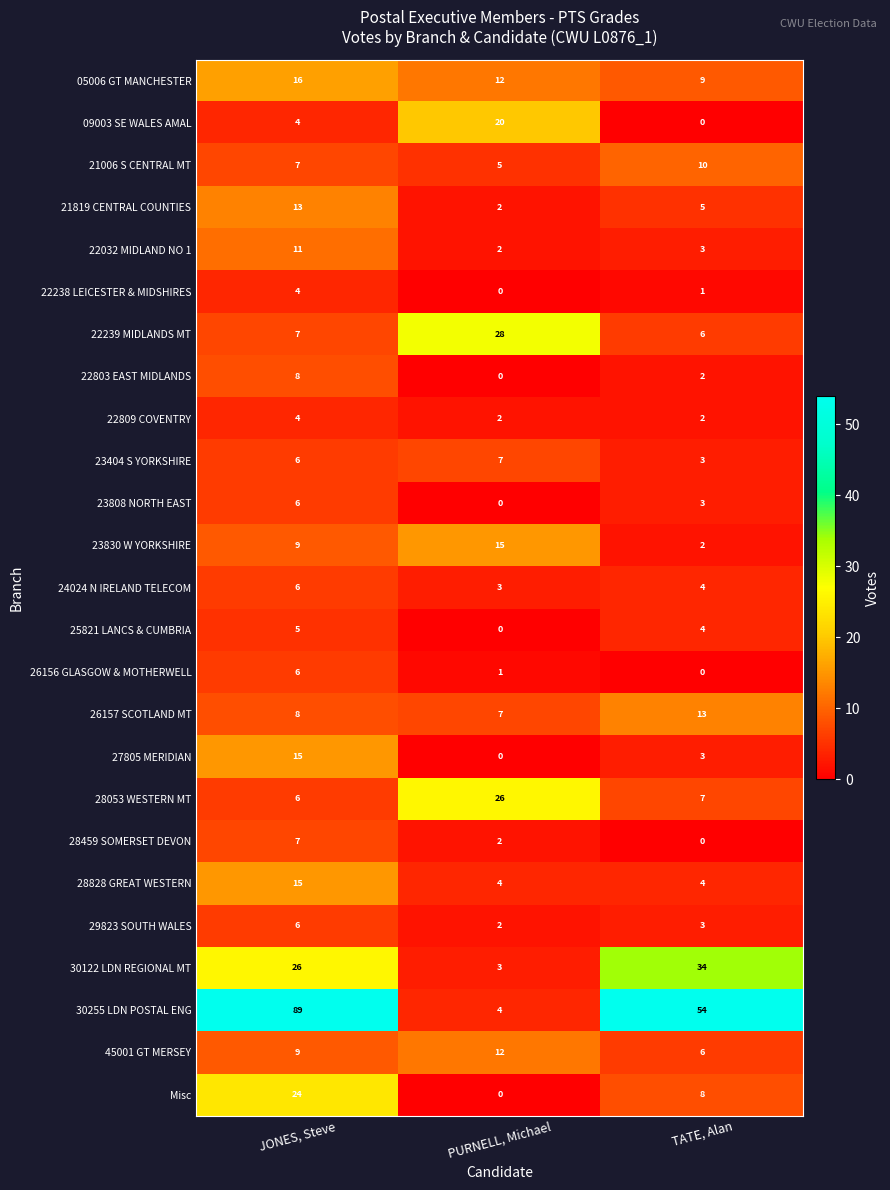

Which series has the largest range (max minus min)?

30255 LDN POSTAL ENG